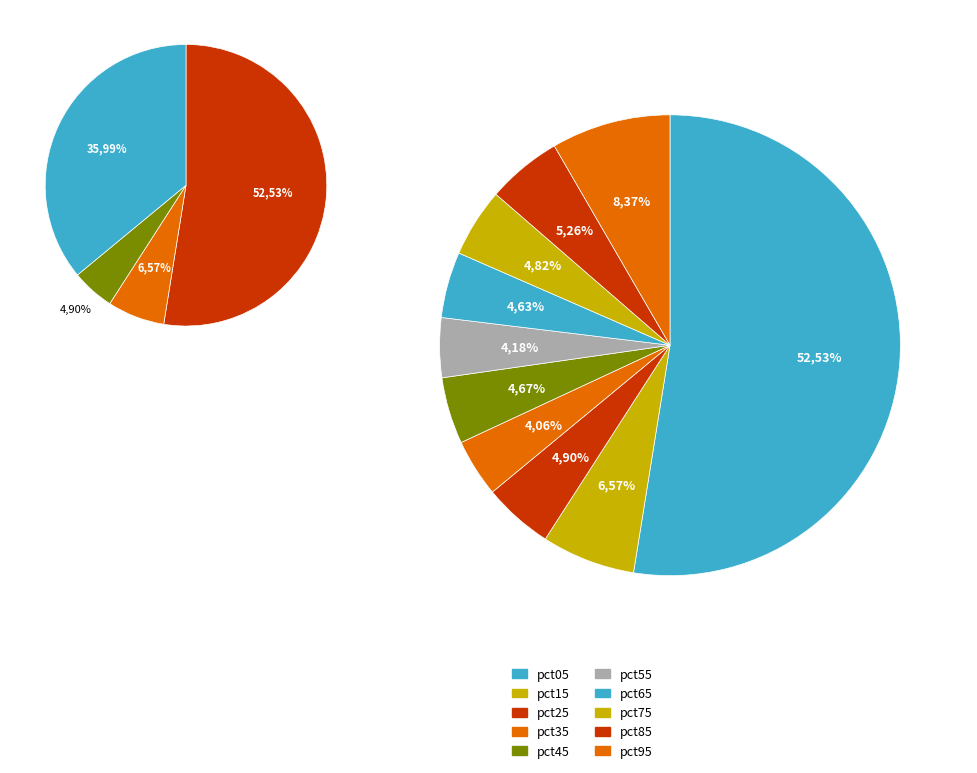

What is the total percentage of pct65 and pct05?

57.2%